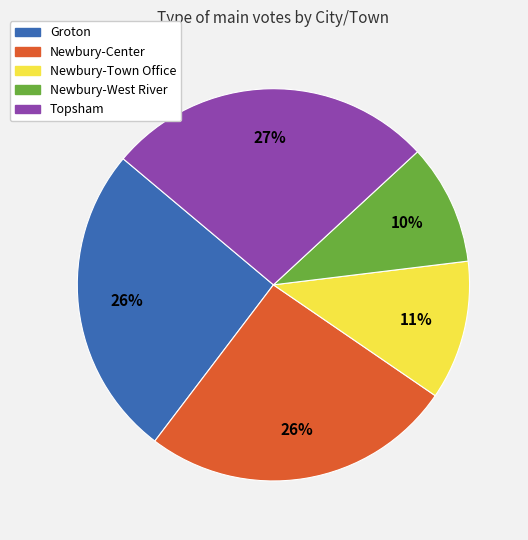

Combined, do Groton and Topsham account for over 50%?

Yes